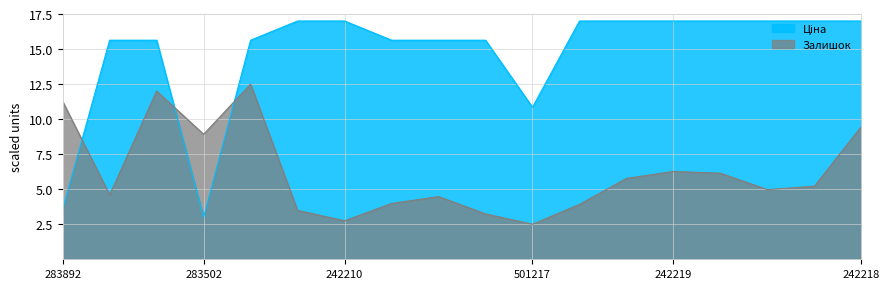

What is the difference between the maximum and minimum values in the Ціна series?

14.0